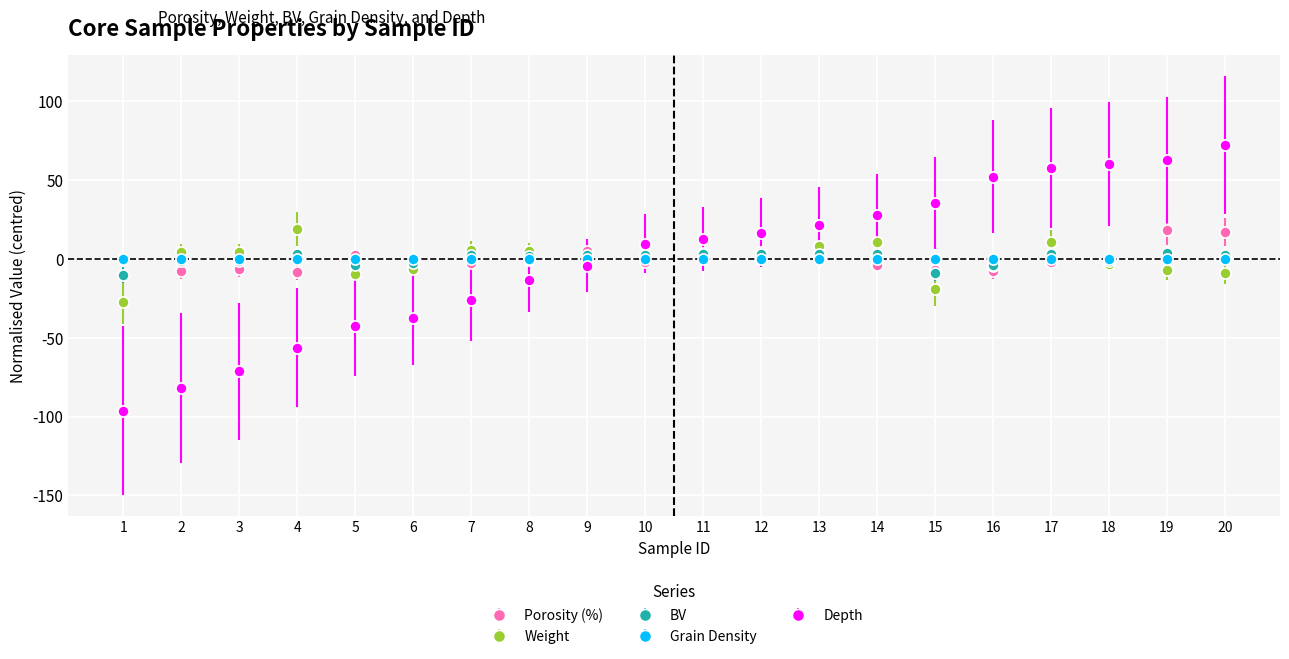

True or false: Depth has a value of 9.7 at 10.

True